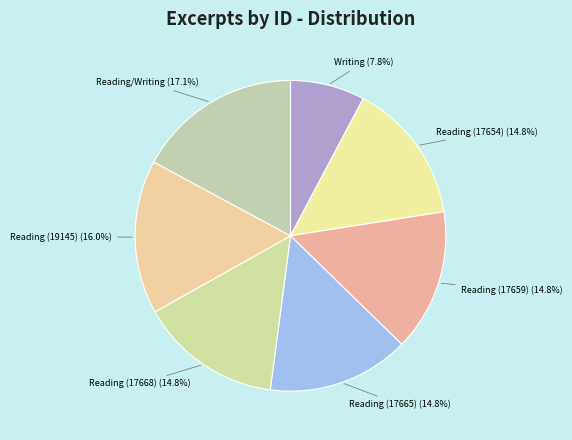

How many slices are in this pie chart?

7